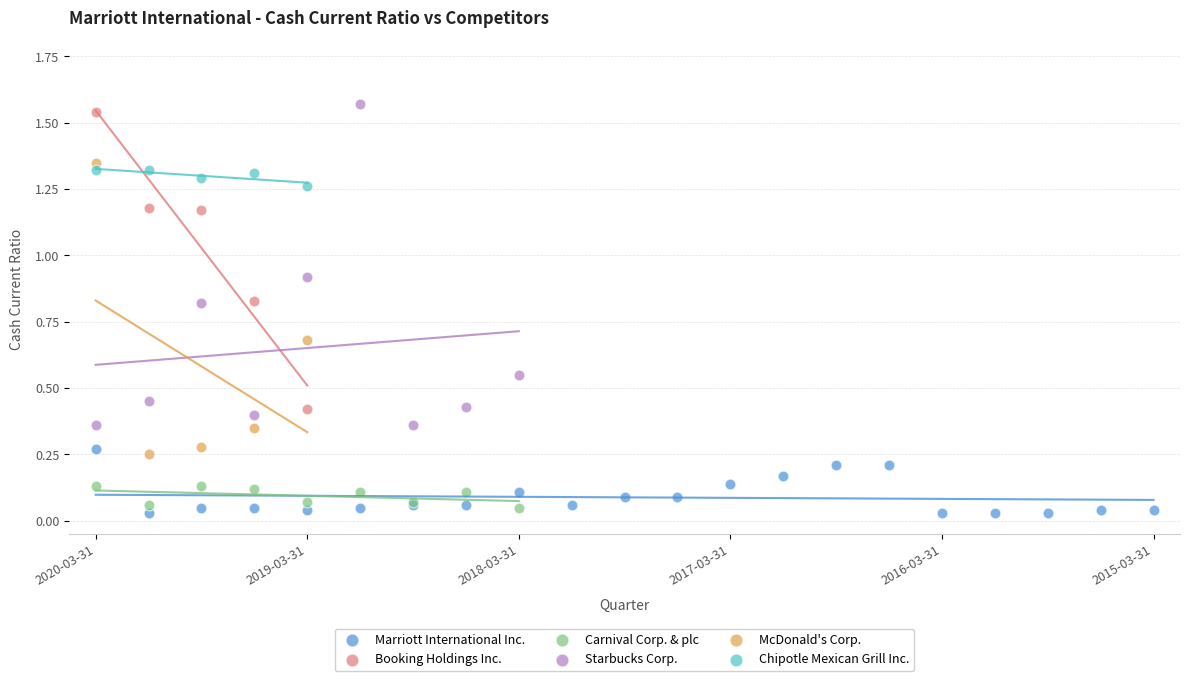

Which series has the widest spread of Y values?

Starbucks Corp.